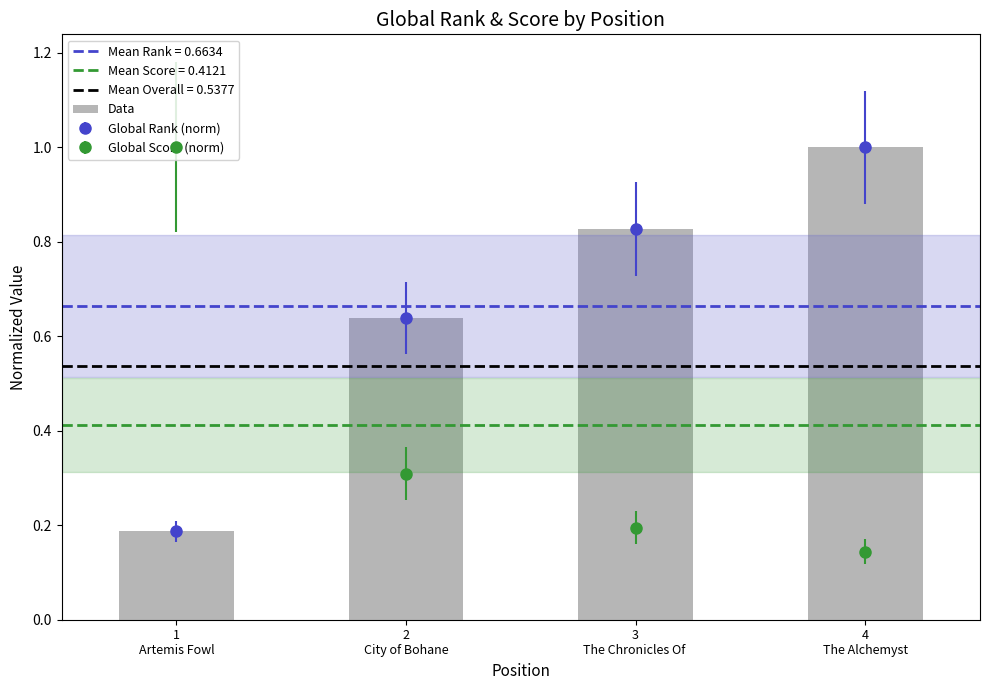

What is the sum of all values?

2.7